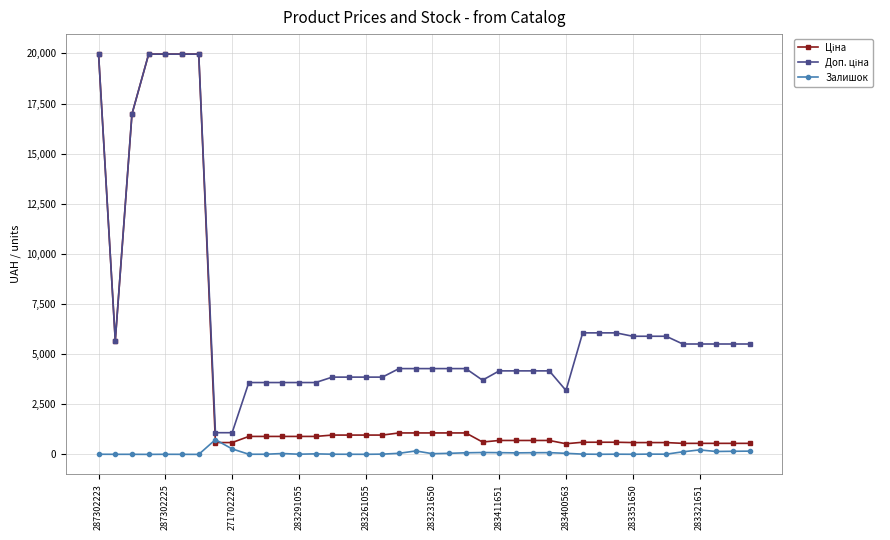

What is the maximum value shown in the chart?

19964.2